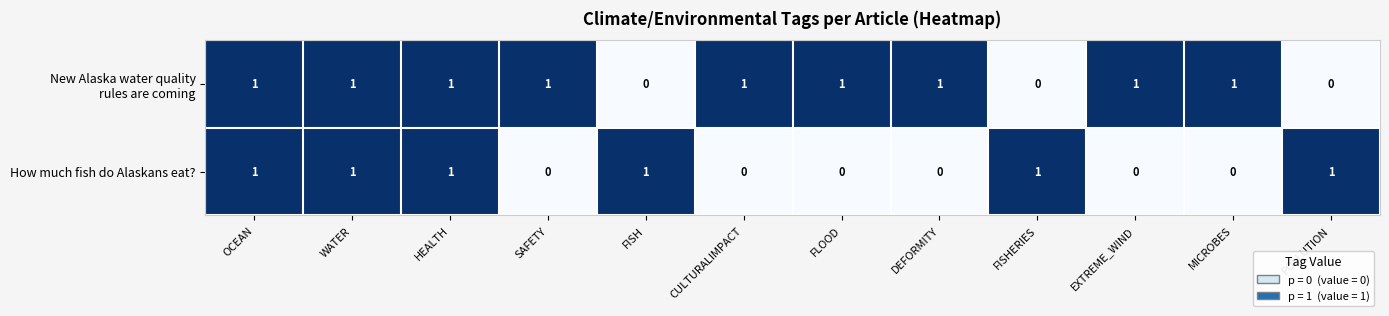

At how many categories does at least one series exceed 0?

12